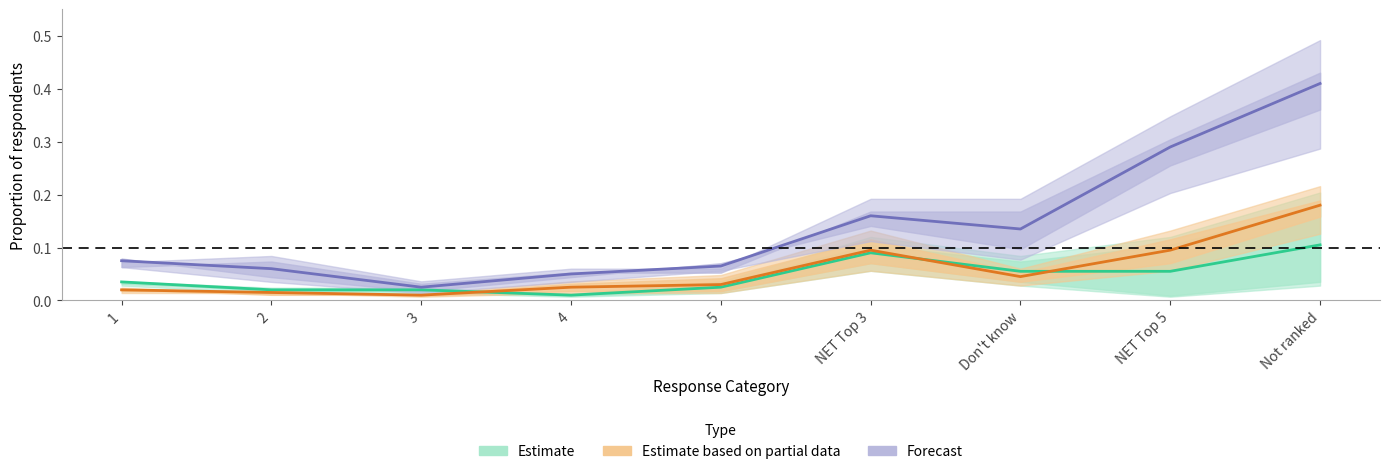

What is the maximum value for Estimate based on partial data?

0.2